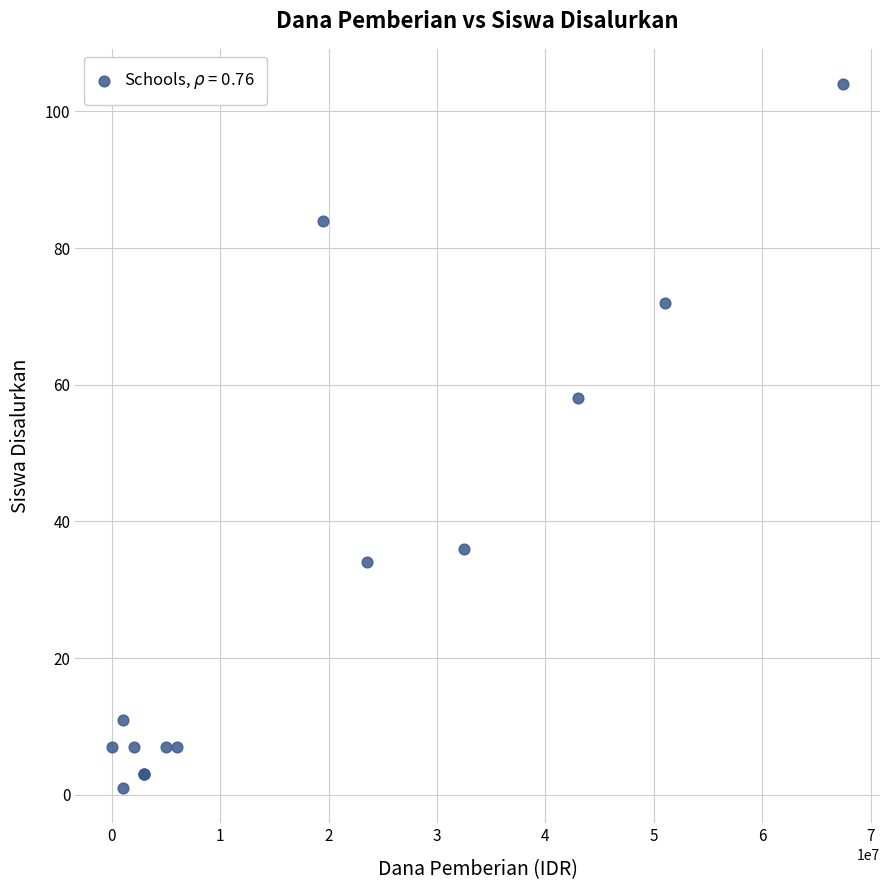

What Y value in the scatter plot is closest to 52?

58